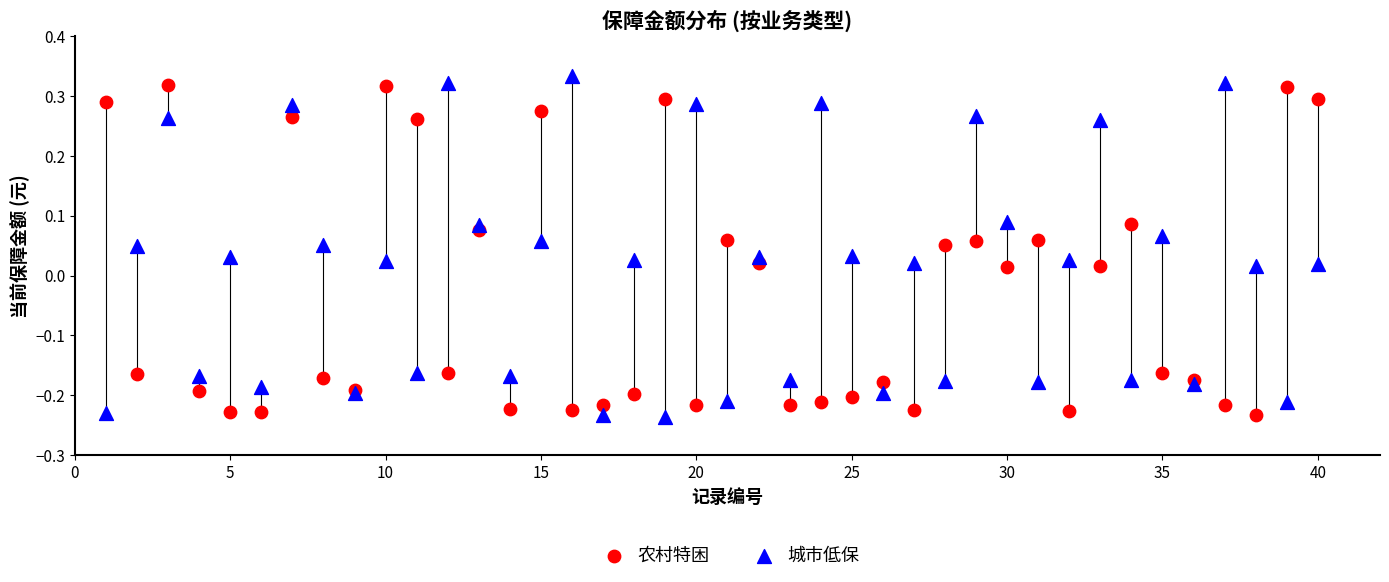

What are all the series names shown in the legend?

农村特困, 城市低保